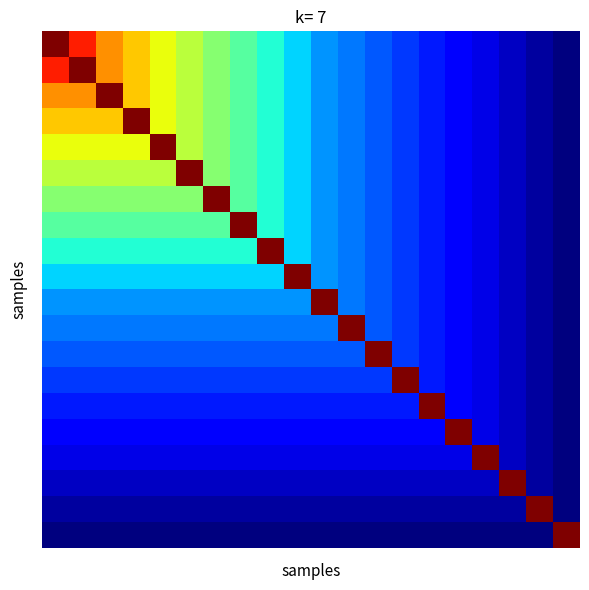

Which label corresponds to the smallest value in the chart?

19